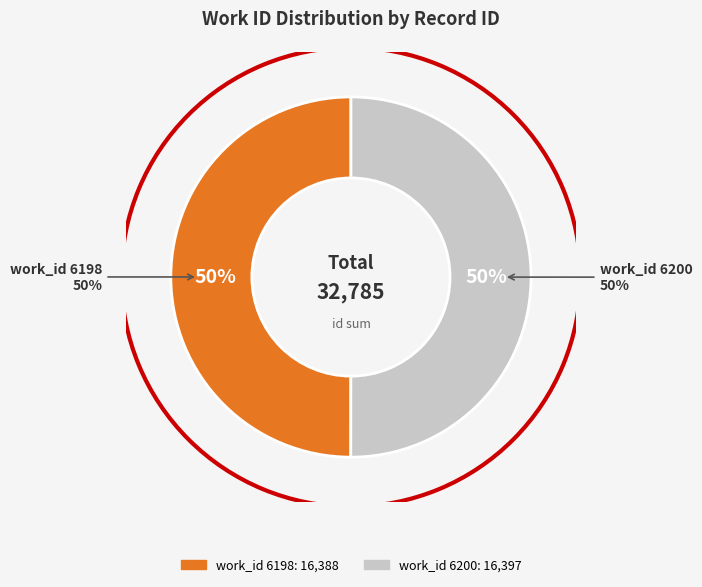

Which category accounts for the majority?

6200